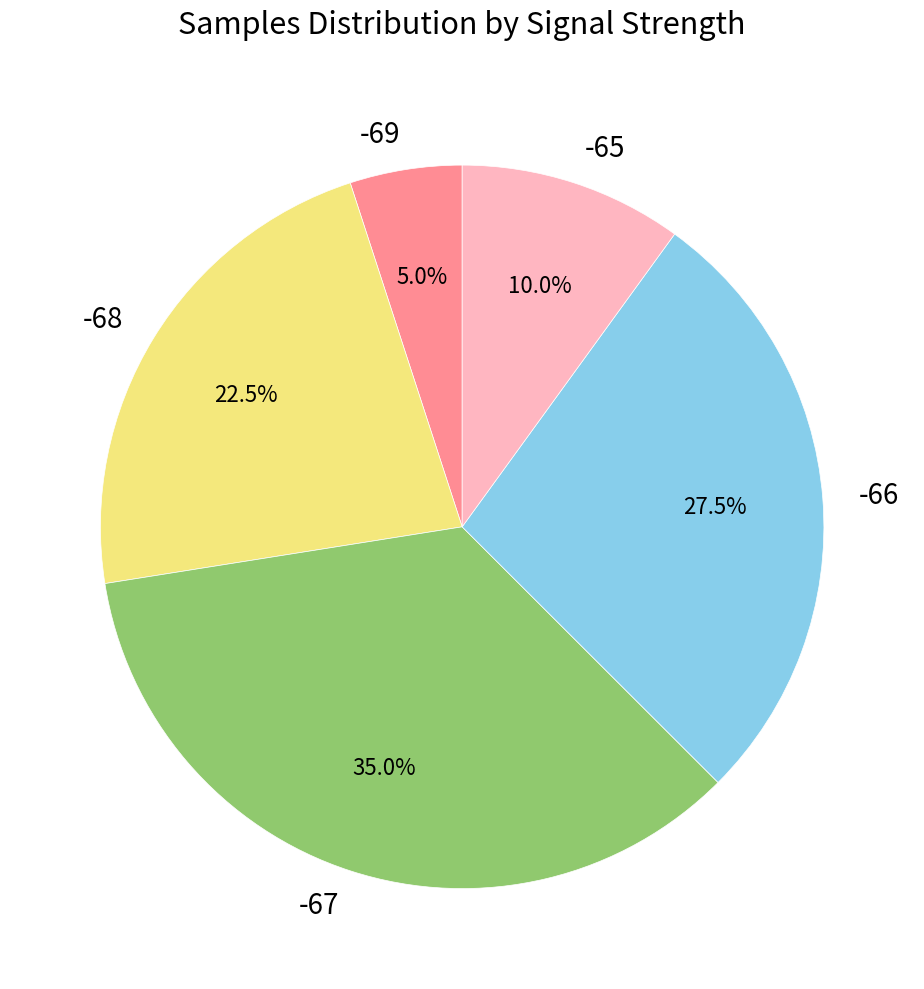

Which slice is the largest?

-67